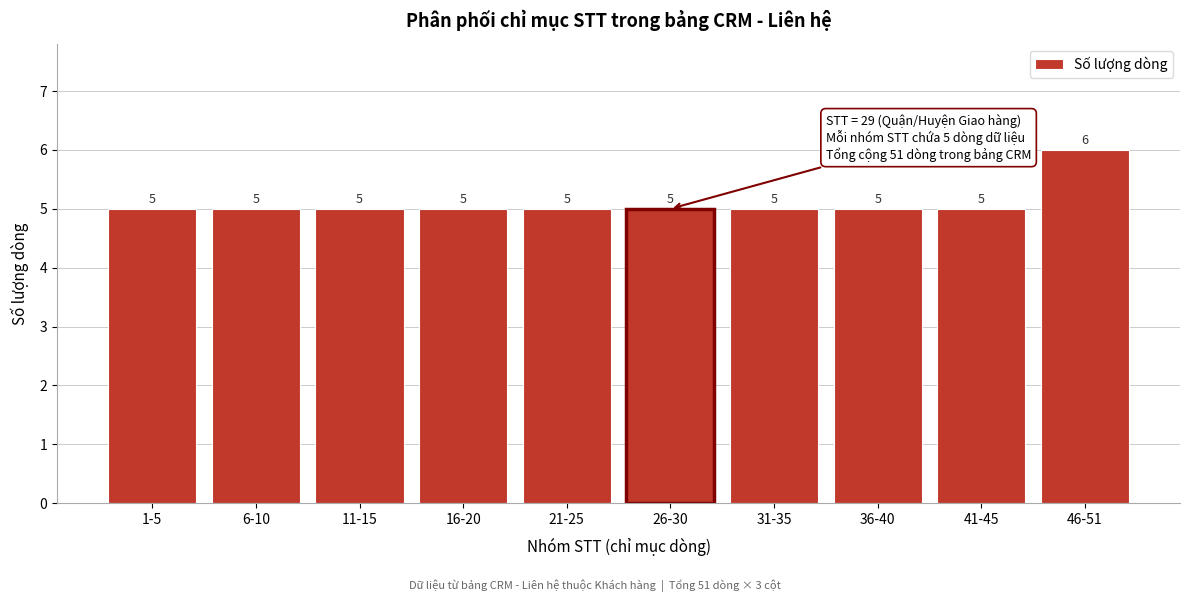

Reading left to right, transcribe all the data shown in this chart.

5	5	5	5	5	5	5	5	5	6